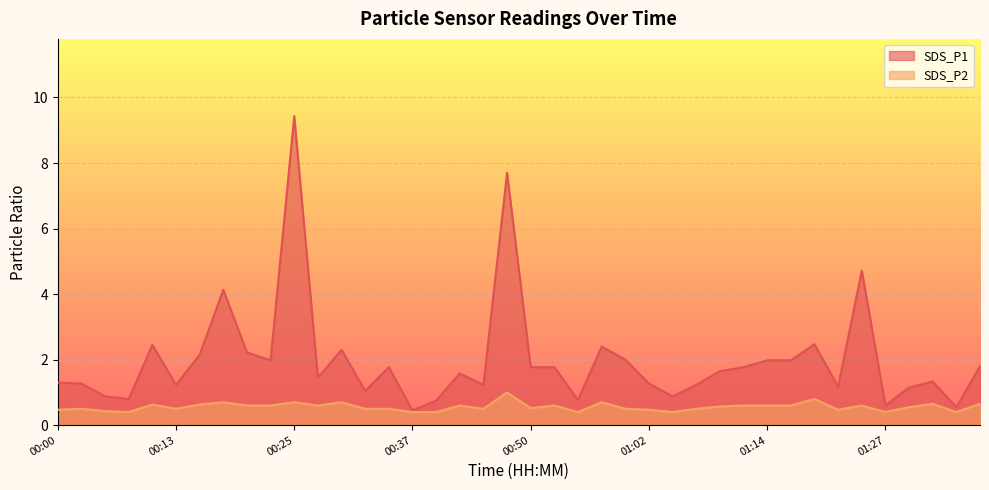

Which series changed the most between 00:47 and 01:34?

SDS_P1